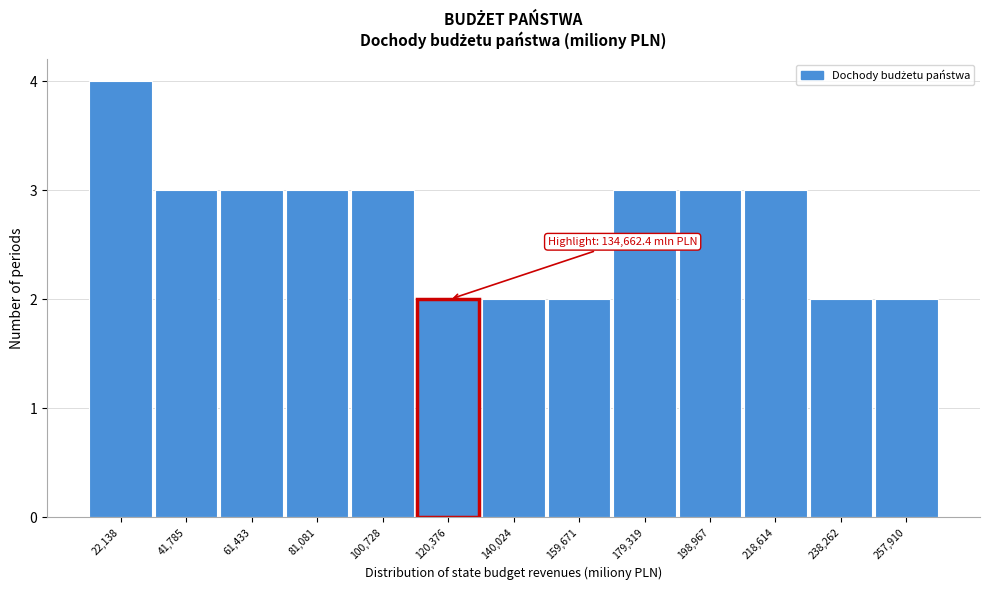

Reading left to right, what are all the values shown in this chart?

4	3	3	3	3	2	2	2	3	3	3	2	2